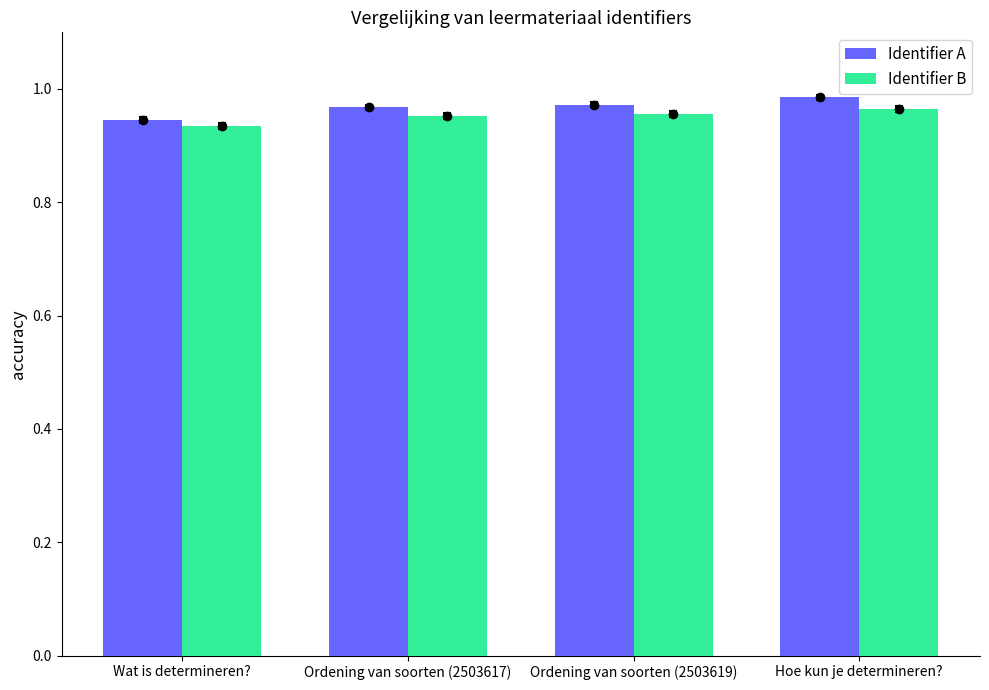

Which series changed the most between Wat is determineren? and Ordening van soorten (2503617)?

Identifier A